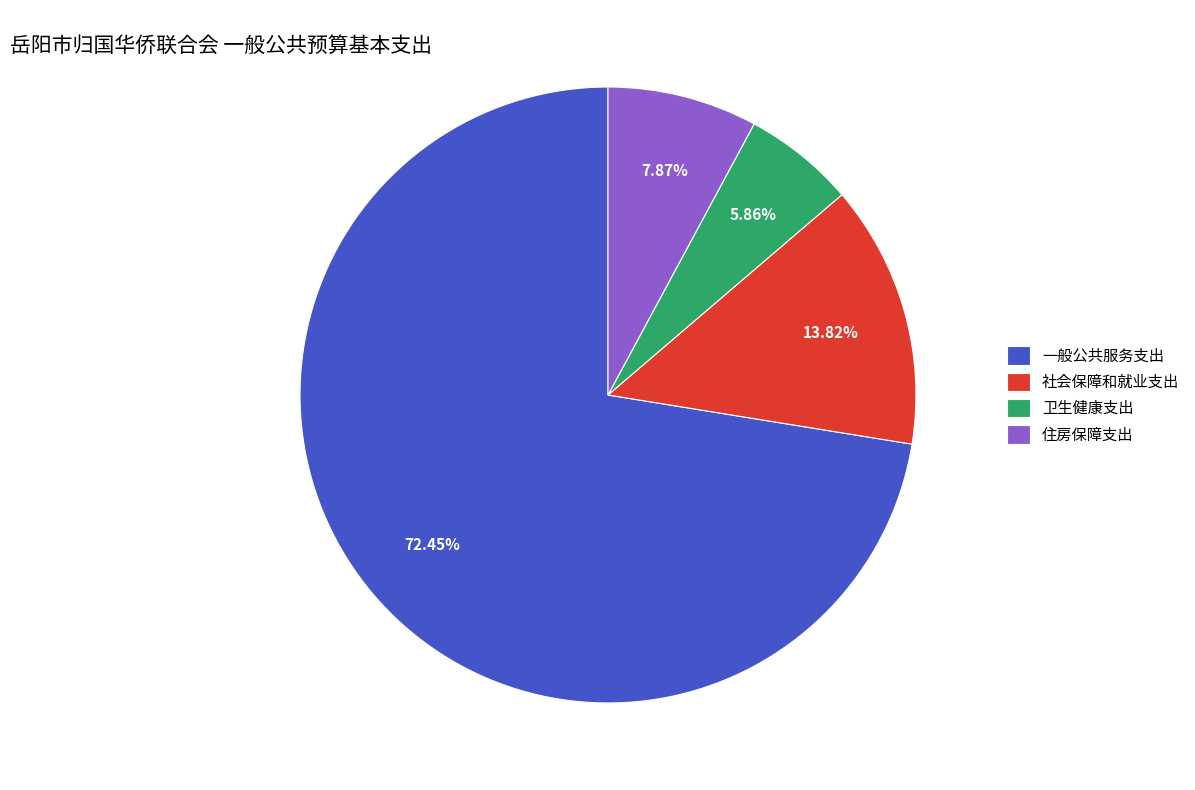

Combined, what portion of the pie is 一般公共服务支出 and 住房保障支出?

80.3%